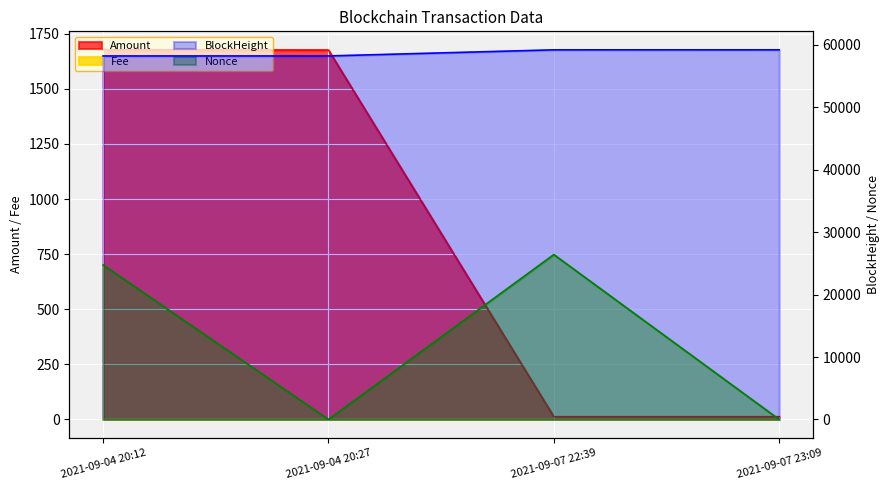

How many data points in Nonce are less than 24739?

2